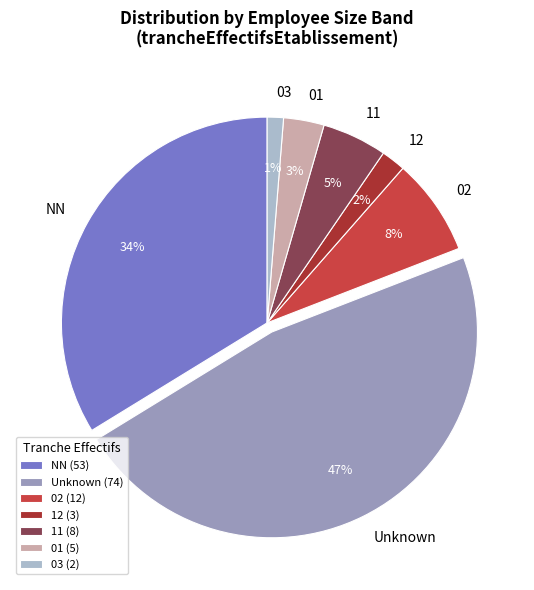

Is the sum of 01 and 02 greater than half?

No